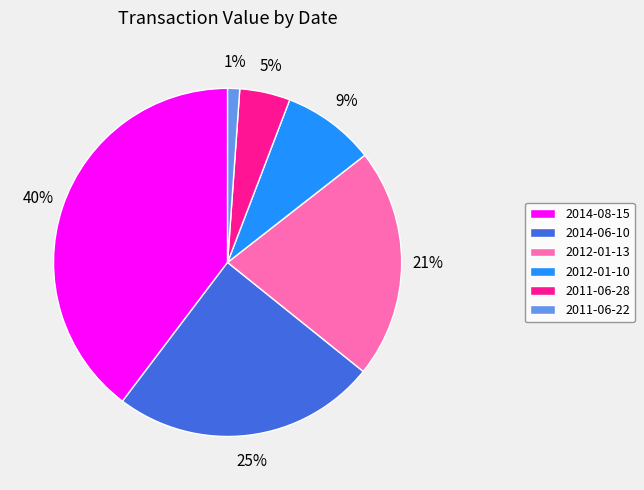

What is the ratio of the value at 2014-06-10 to the value at 2014-08-15?

0.6